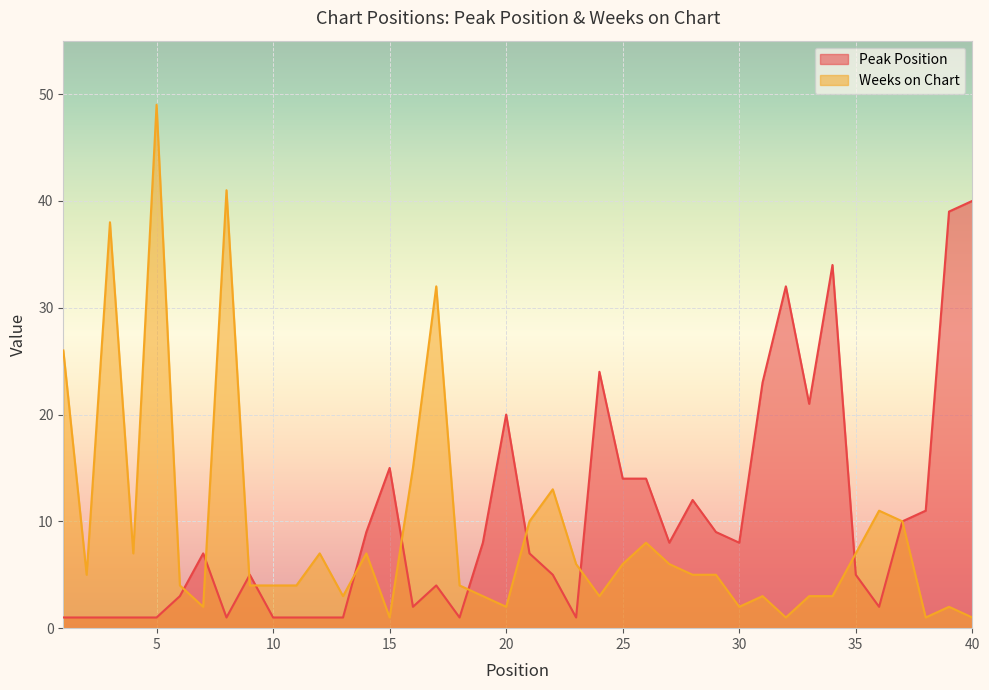

Is it true that Weeks on Chart equals 59 at 3?

False